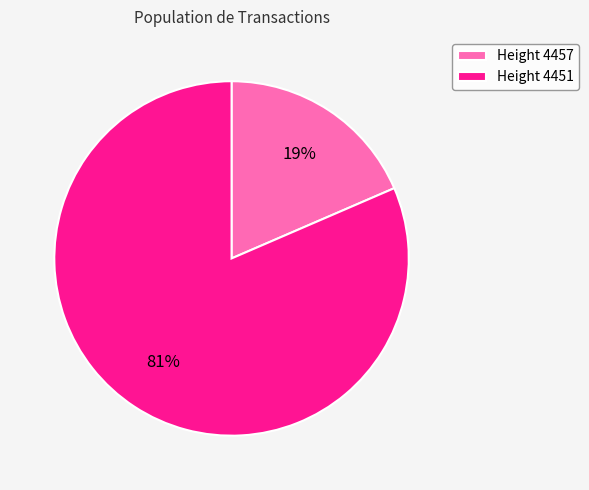

Combined, do Height 4451 and Height 4457 account for over 50%?

Yes